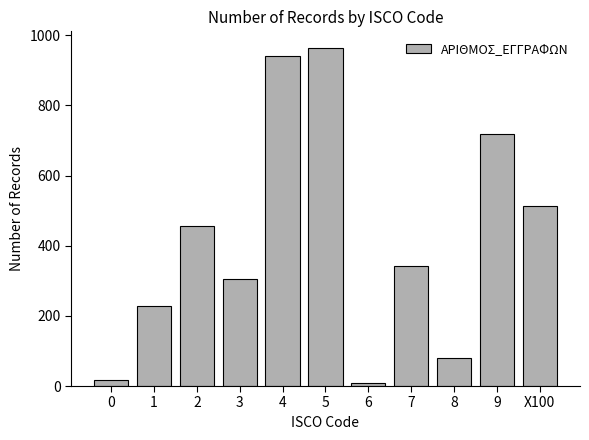

Reading left to right, transcribe all the data shown in this chart.

0=17	1=229	2=455	3=305	4=942	5=963	6=8	7=342	8=79	9=718	X100=514